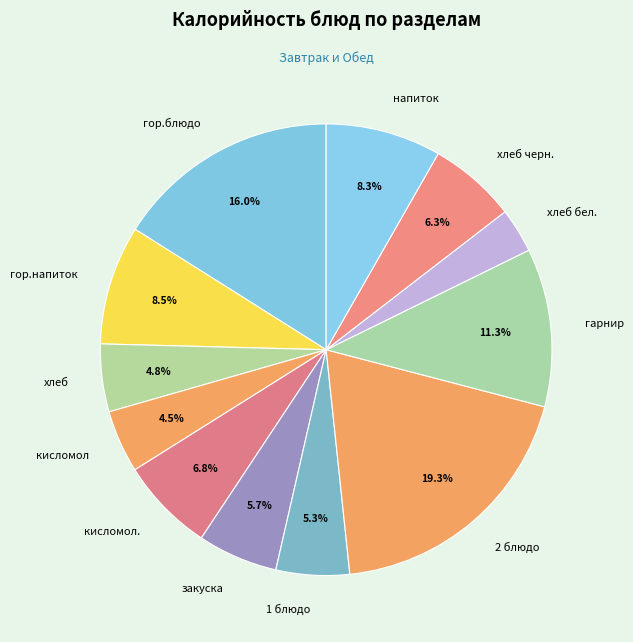

To the nearest percent, what portion does закуска represent?

6%